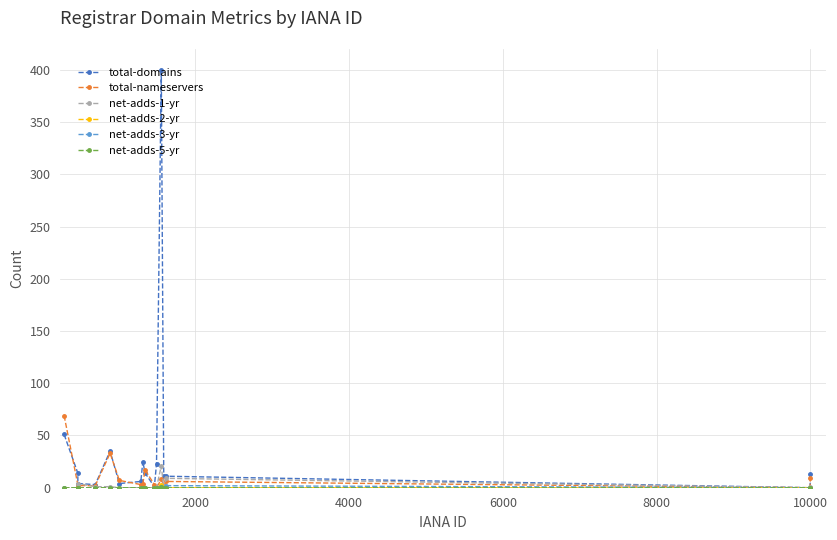

Which series has the largest range (max minus min)?

total-domains